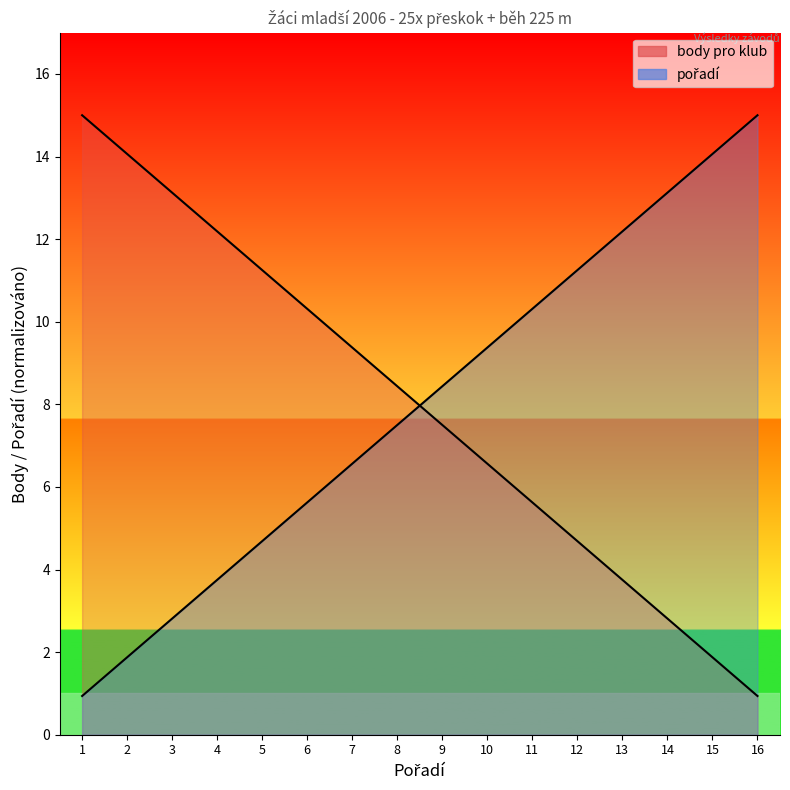

True or false: body pro klub and pořadí cross at least once.

True